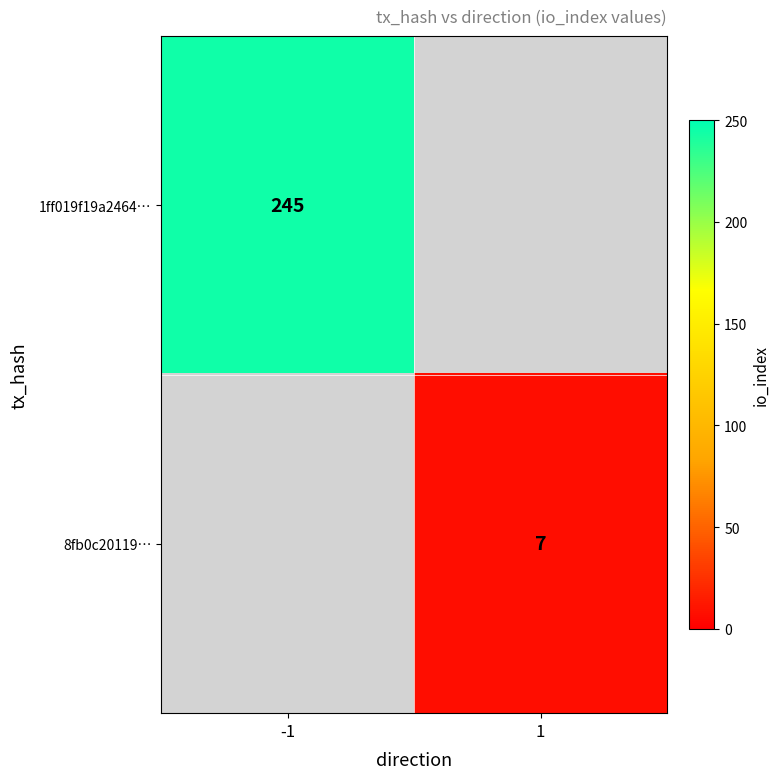

Is it true that 1ff019f19a2464… equals 104 at -1?

False